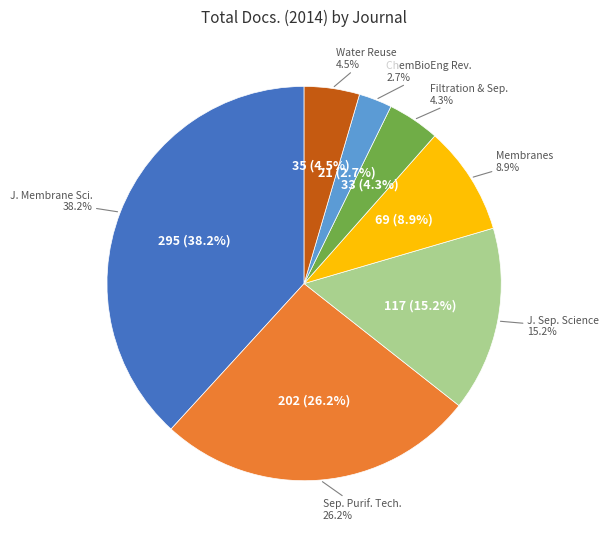

How much of the chart is everything except Filtration and Separation?

95.7%